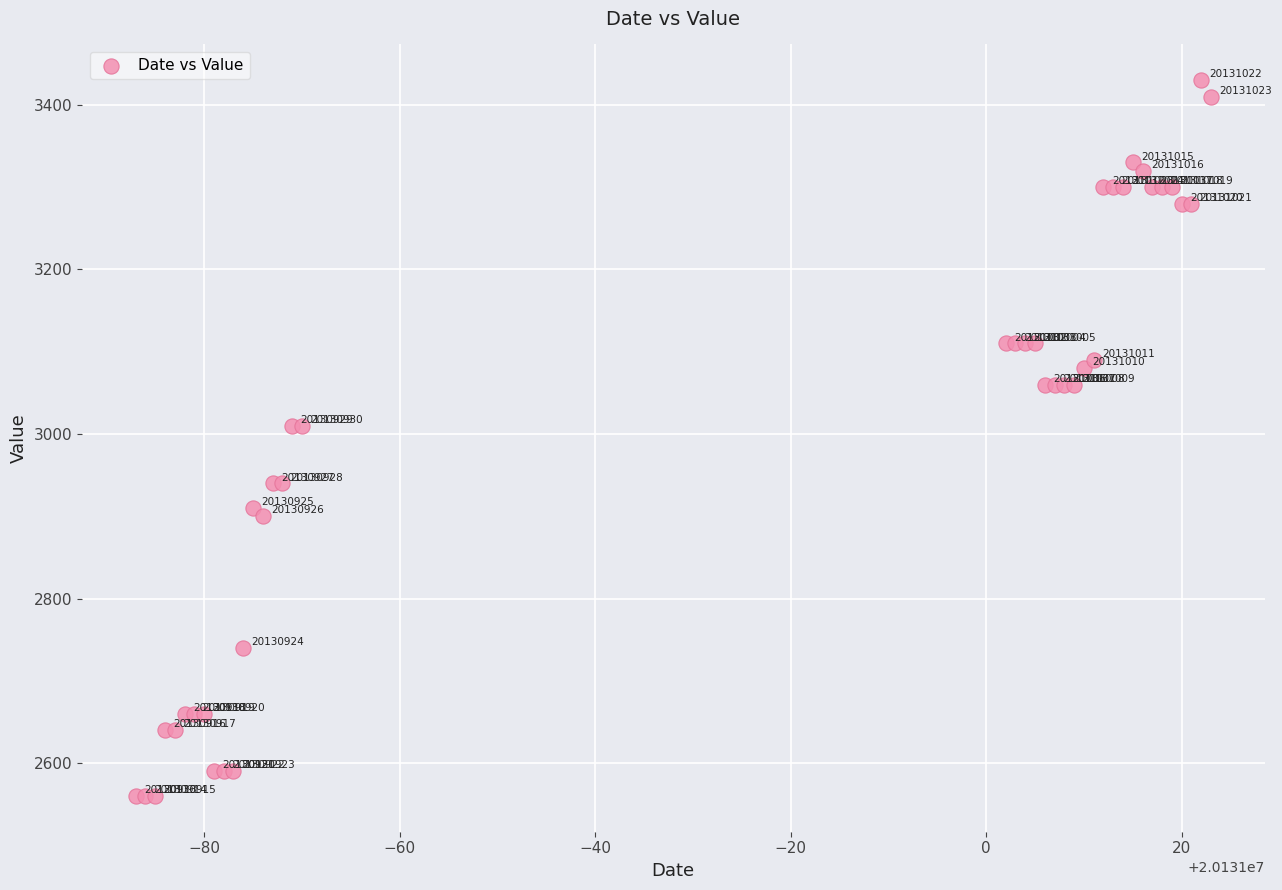

What Y value in the scatter plot is closest to 2995?

3010